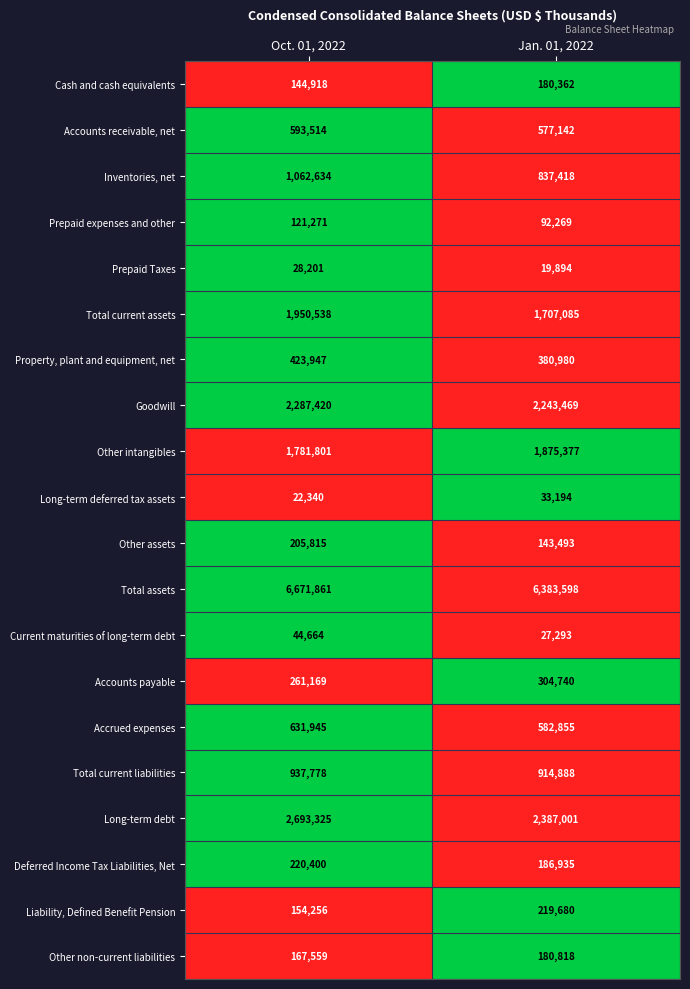

Rank the series by their maximum value, from highest to lowest.

Total assets, Long-term debt, Goodwill, Total current assets, Other intangibles, Inventories, net, Total current liabilities, Accrued expenses, Accounts receivable, net, Property, plant and equipment, net, Accounts payable, Deferred Income Tax Liabilities, Net, Liability, Defined Benefit Pension, Other assets, Other non-current liabilities, Cash and cash equivalents, Prepaid expenses and other, Current maturities of long-term debt, Long-term deferred tax assets, Prepaid Taxes